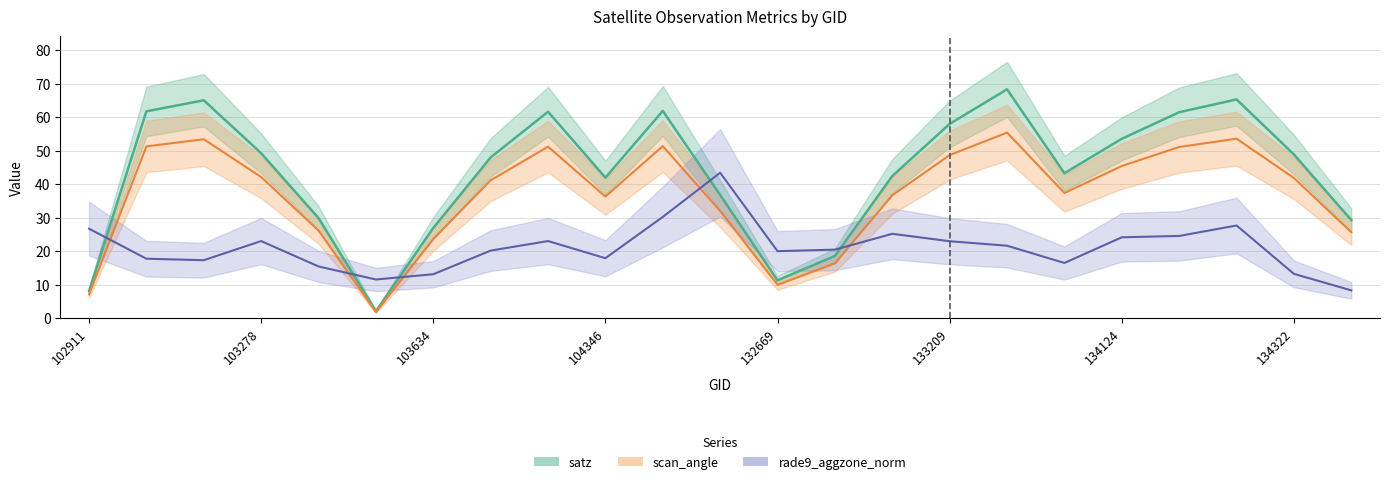

What is the difference between the highest and lowest values at 133404?

26.8